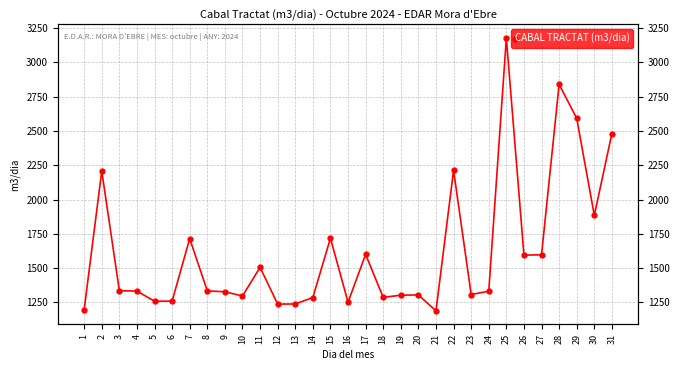

The value at 17 is 1600. True or false?

True